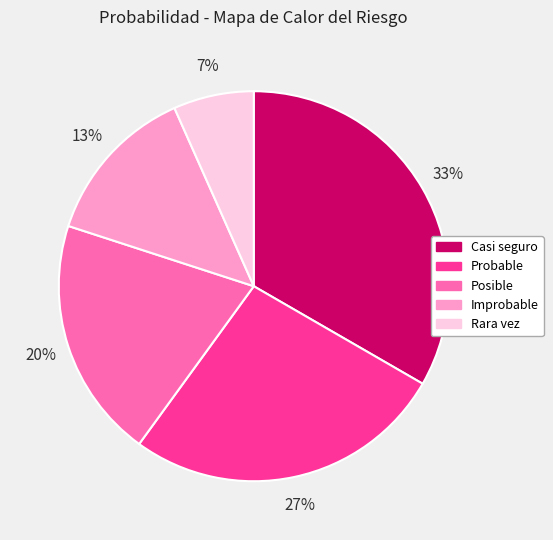

How many slices are in this pie chart?

5